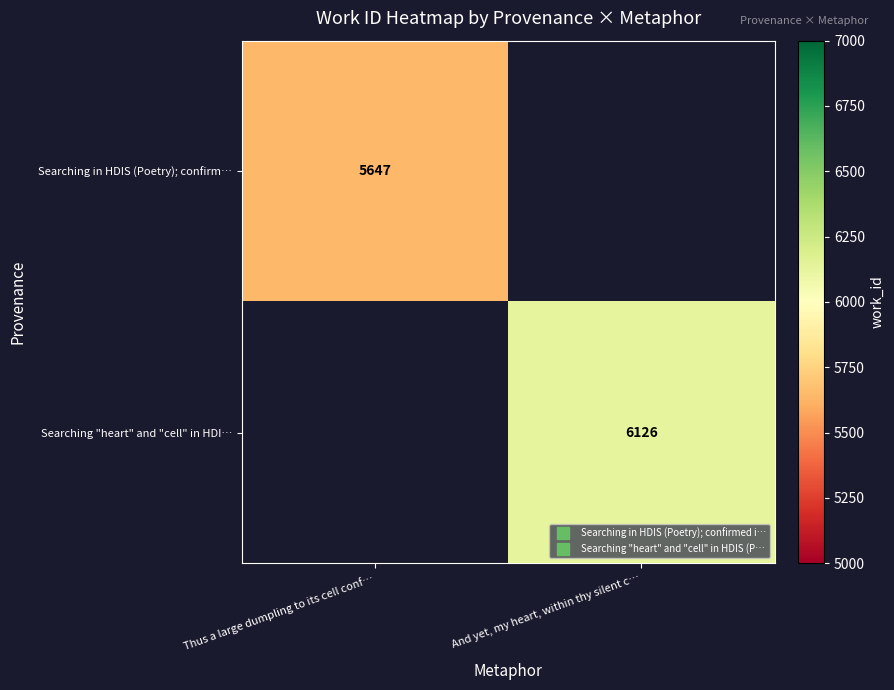

Rank the categories by Searching "heart" and "cell" in HDI… value from highest to lowest.

Thus a large dumpling to its cell conf…, And yet, my heart, within thy silent c…